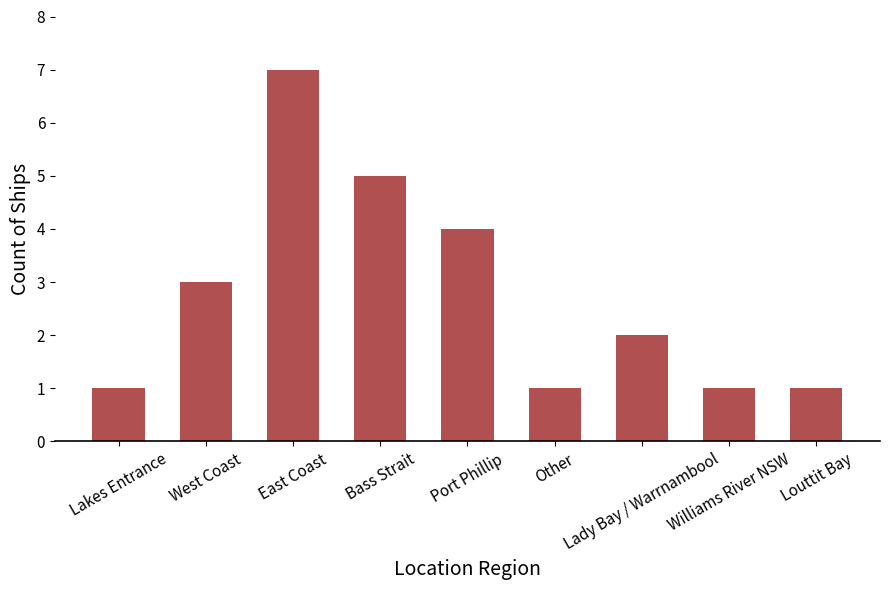

What is the approximate value at Port Phillip?

4